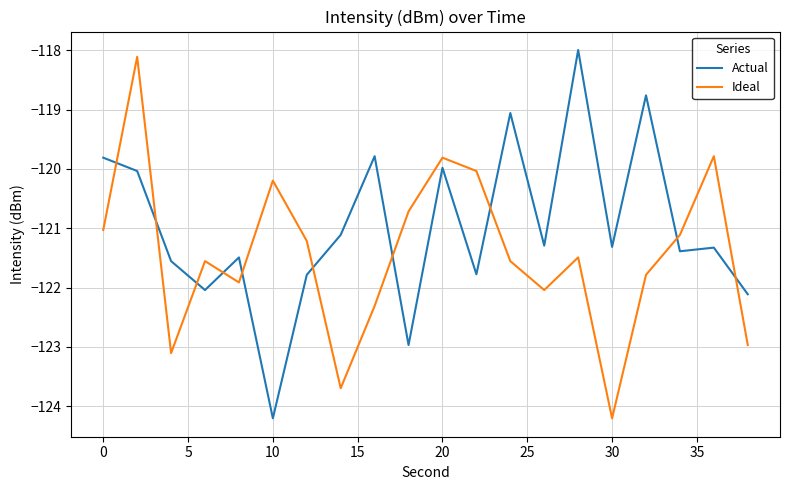

Which series ends up on top after the final intersection of Ideal and Actual?

Actual